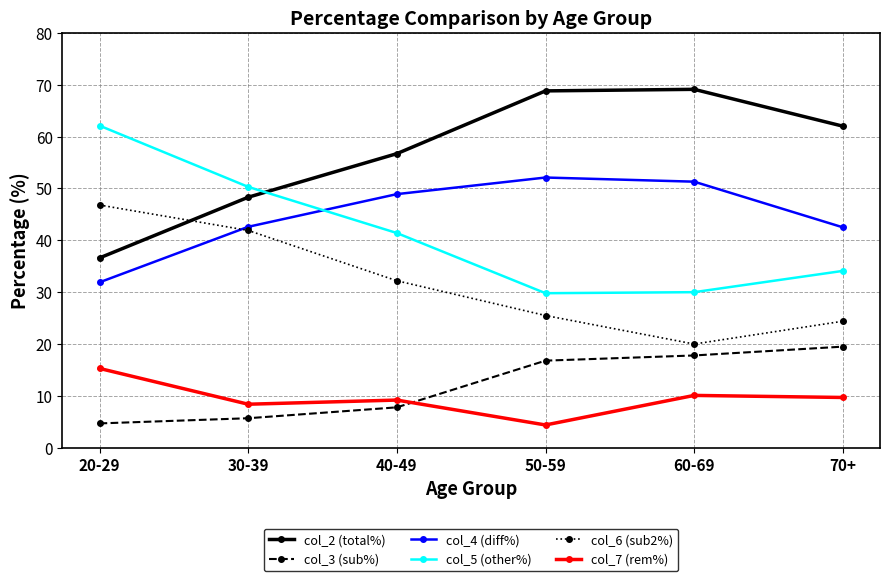

True or false: col_4 (diff%) and col_7 (rem%) cross at least once.

False